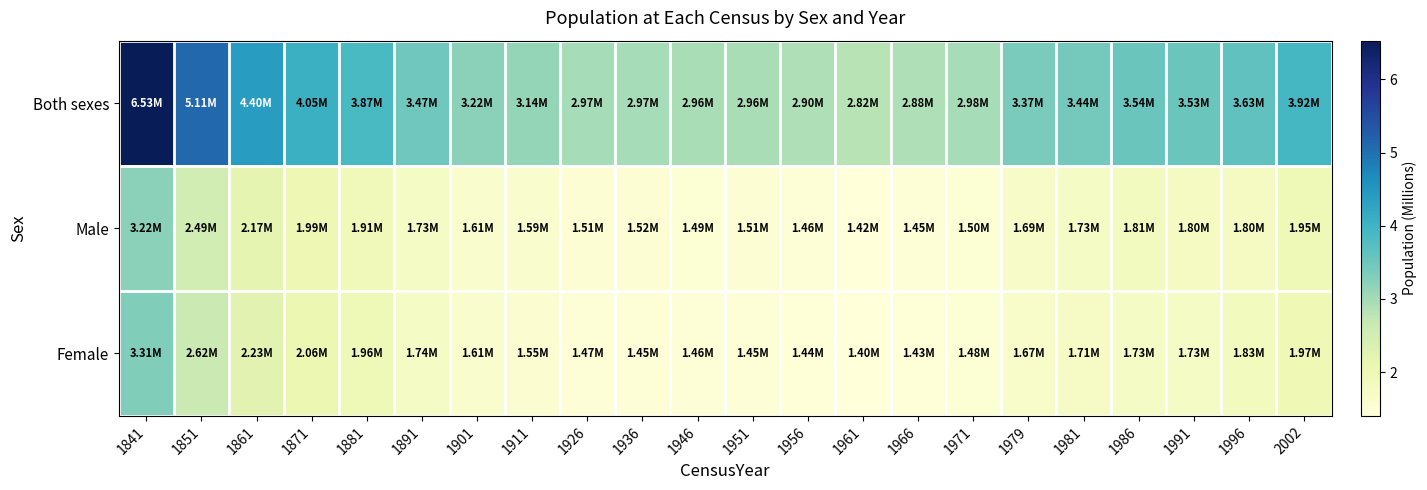

Reading left to right, extract all data points from this chart.

Both sexes: 1841=6.5	1851=5.1	1861=4.4	1871=4.1	1881=3.9	1891=3.5	1901=3.2	1911=3.1	1926=3.0	1936=3.0	1946=3.0	1951=3.0	1956=2.9	1961=2.8	1966=2.9	1971=3.0	1979=3.4	1981=3.4	1986=3.5	1991=3.5	1996=3.6	2002=3.9
Male: 1841=3.2	1851=2.5	1861=2.2	1871=2.0	1881=1.9	1891=1.7	1901=1.6	1911=1.6	1926=1.5	1936=1.5	1946=1.5	1951=1.5	1956=1.5	1961=1.4	1966=1.4	1971=1.5	1979=1.7	1981=1.7	1986=1.8	1991=1.8	1996=1.8	2002=1.9
Female: 1841=3.3	1851=2.6	1861=2.2	1871=2.1	1881=2.0	1891=1.7	1901=1.6	1911=1.6	1926=1.5	1936=1.4	1946=1.5	1951=1.5	1956=1.4	1961=1.4	1966=1.4	1971=1.5	1979=1.7	1981=1.7	1986=1.7	1991=1.7	1996=1.8	2002=2.0